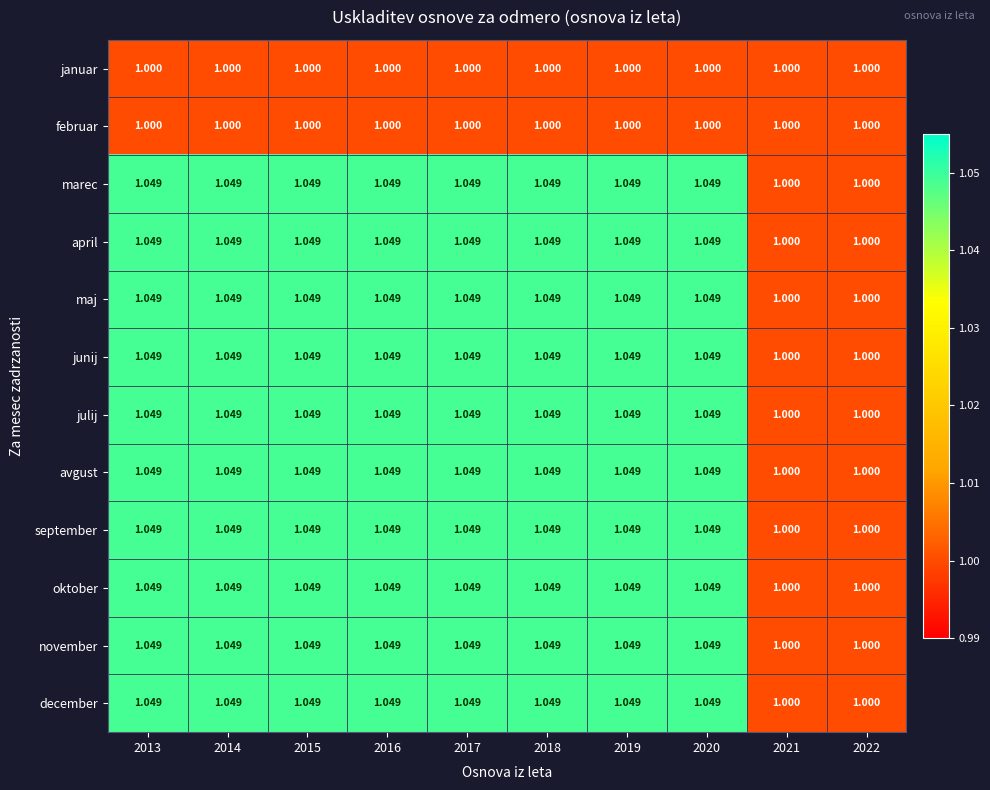

How many categories are shown in the chart?

10